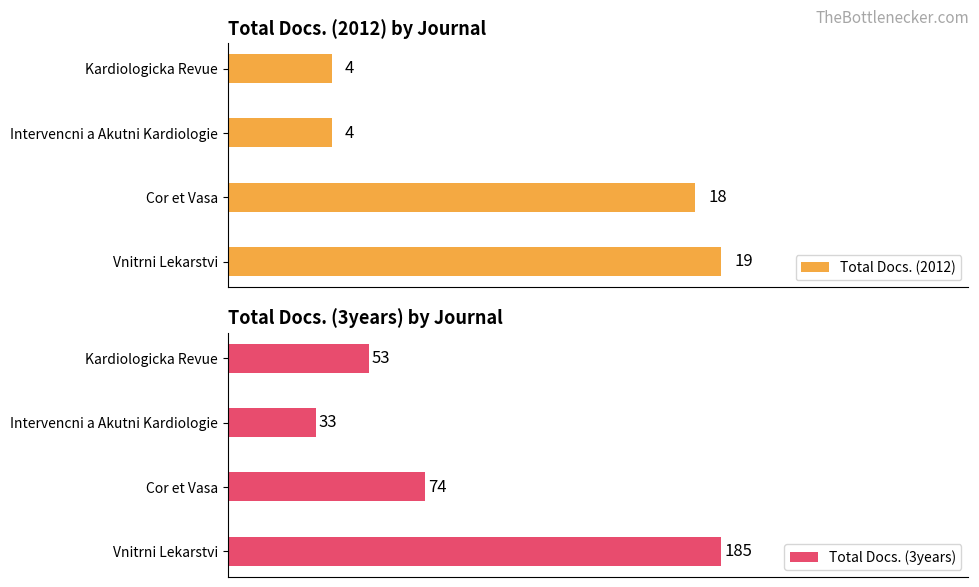

What is the lowest value of the Total Docs. (2012) series?

4